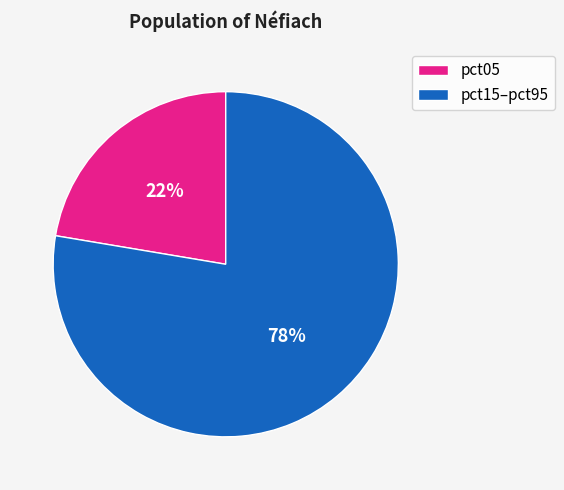

To the nearest percent, what percentage of the pie is pct15–pct95?

78%